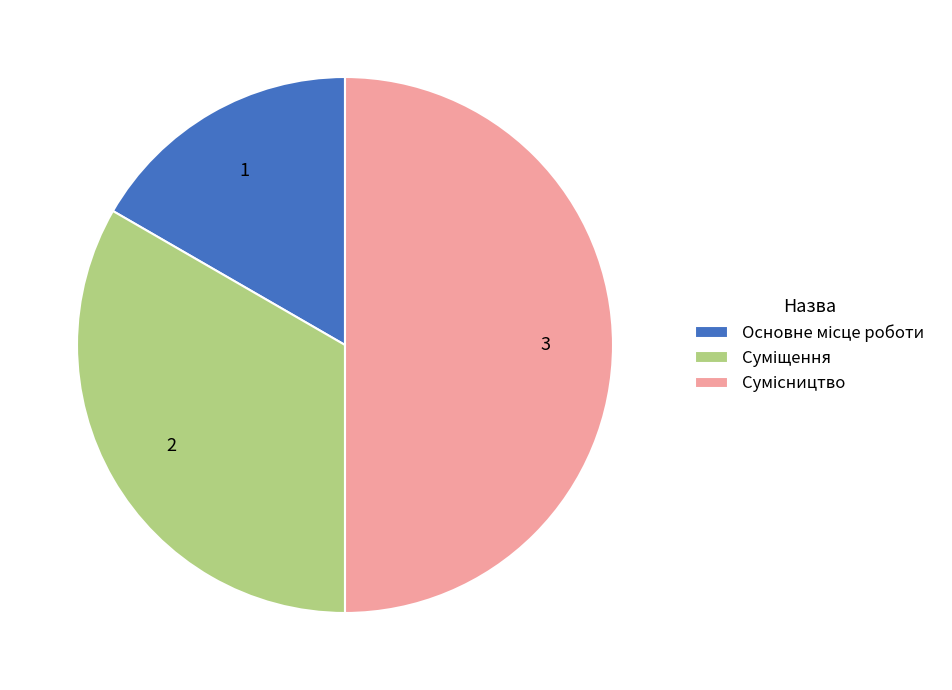

To the nearest percent, what portion does Сумісництво represent?

50%